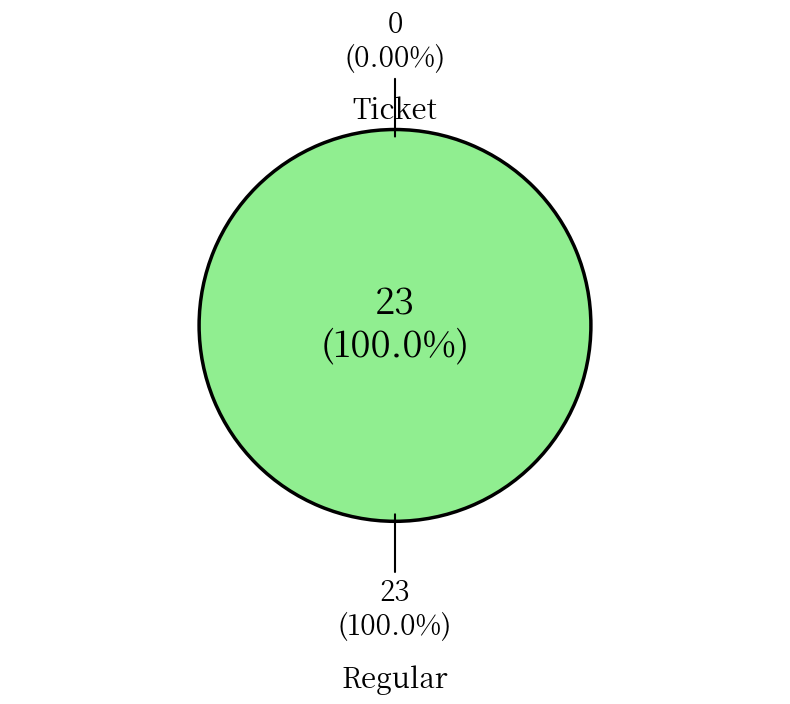

Which category has the smallest portion of the pie?

Ticket